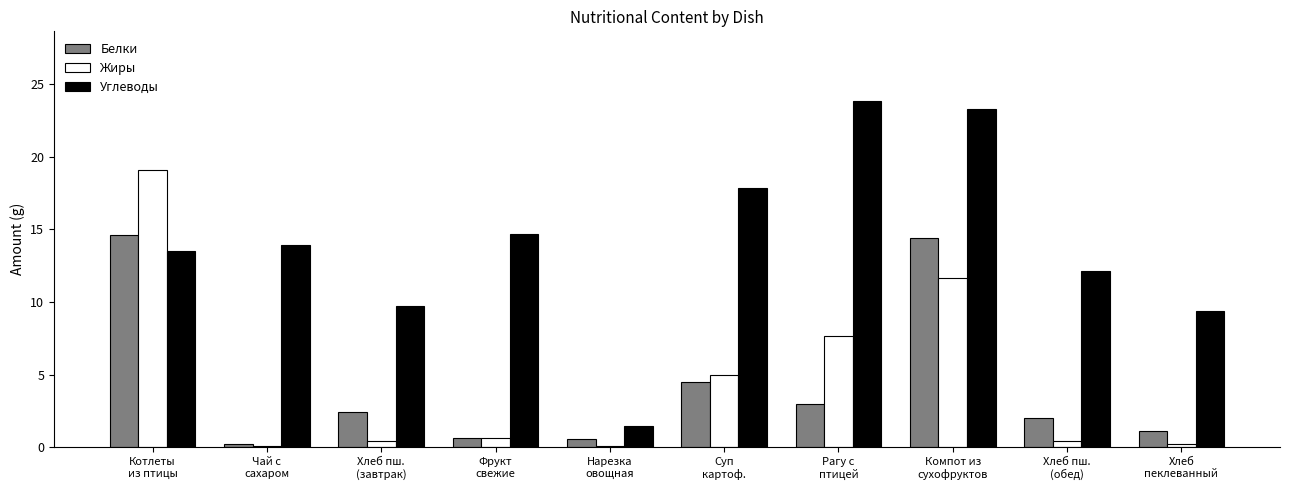

The value of Жиры at Суп
картоф. is 5.0. True or false?

True